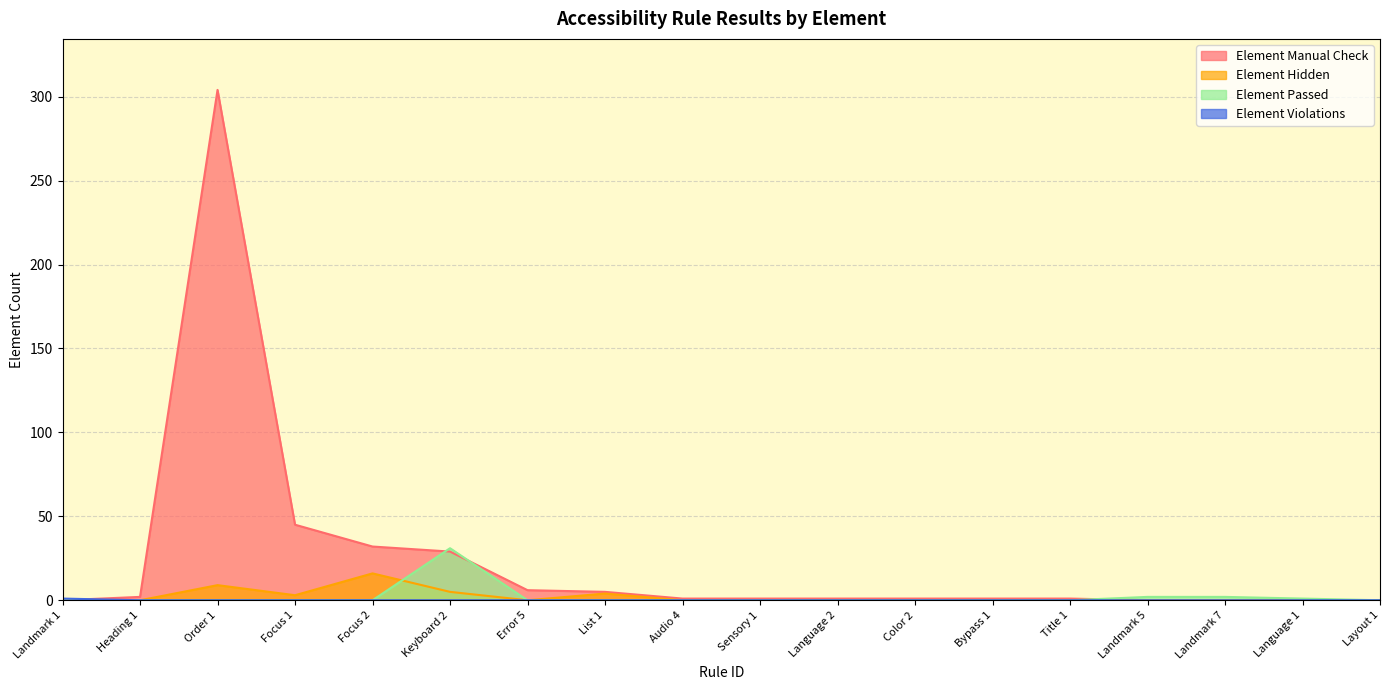

What is the label of the 13th point from the right?

Keyboard 2